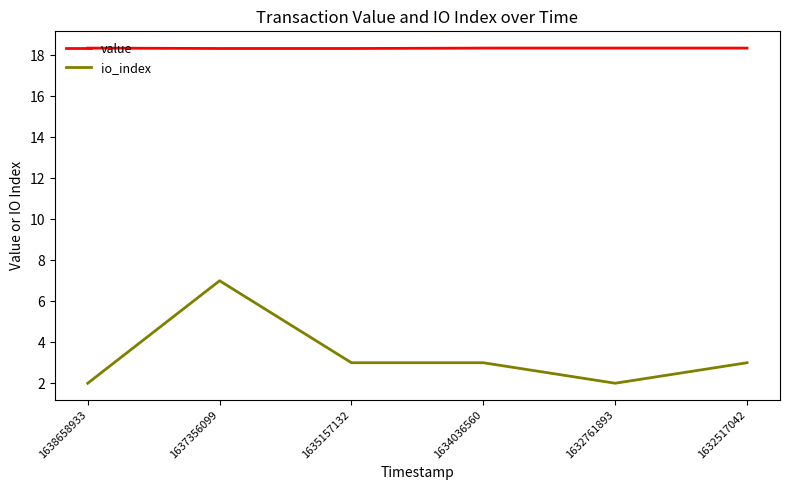

The value of value at 1632761893 is 12.5. True or false?

False